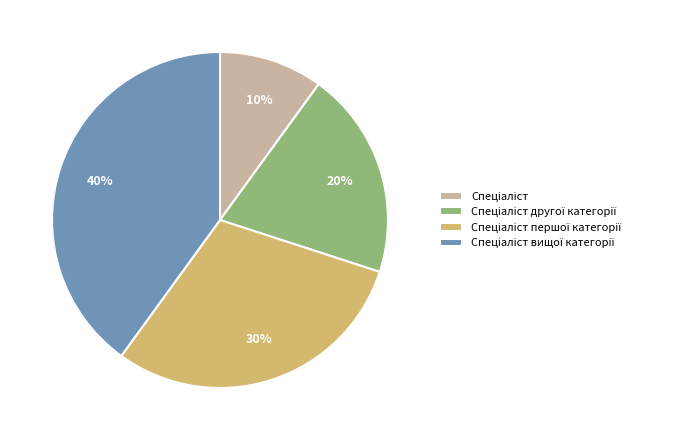

Does any single category account for the majority?

No